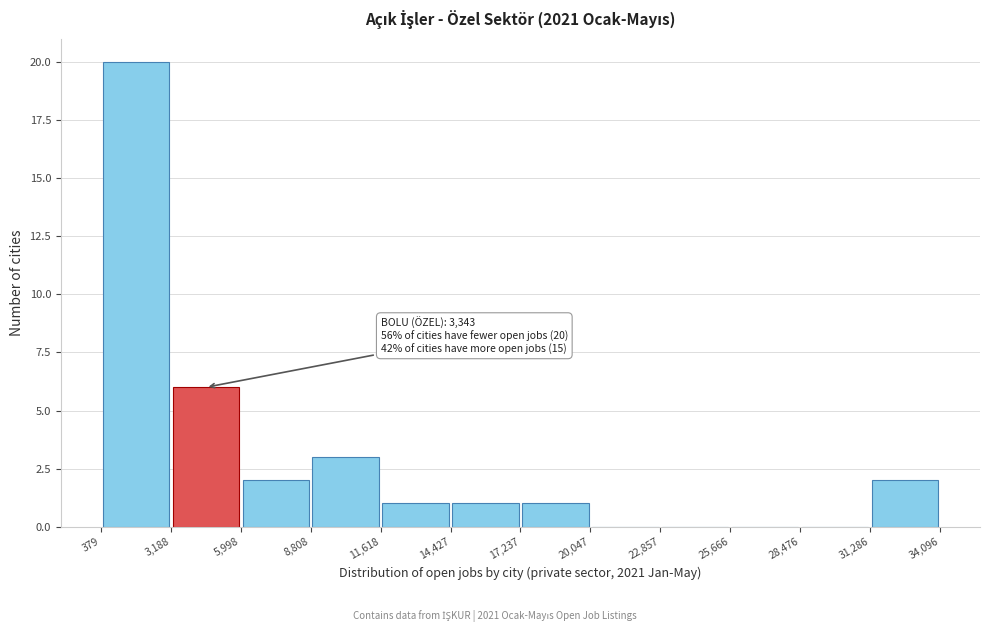

Which range on the x-axis has the tallest bar?

379 to 3,188